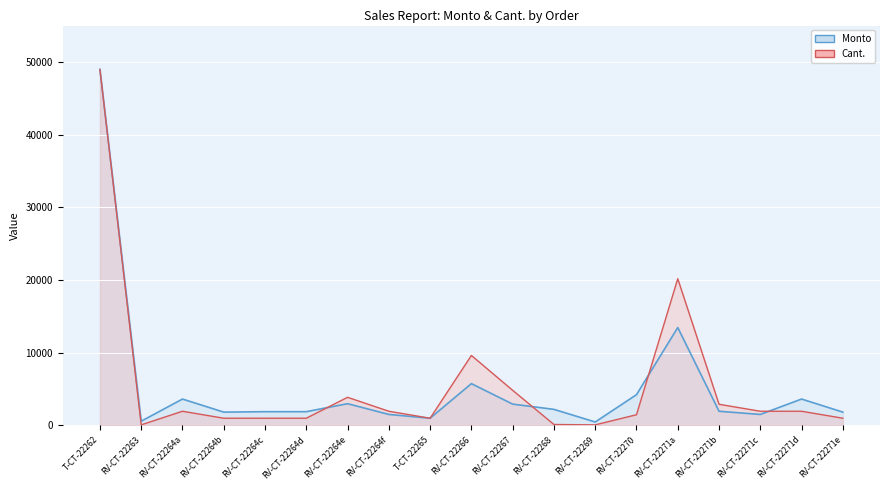

After their last crossing, which series has the higher values: Monto or Cant.?

Monto